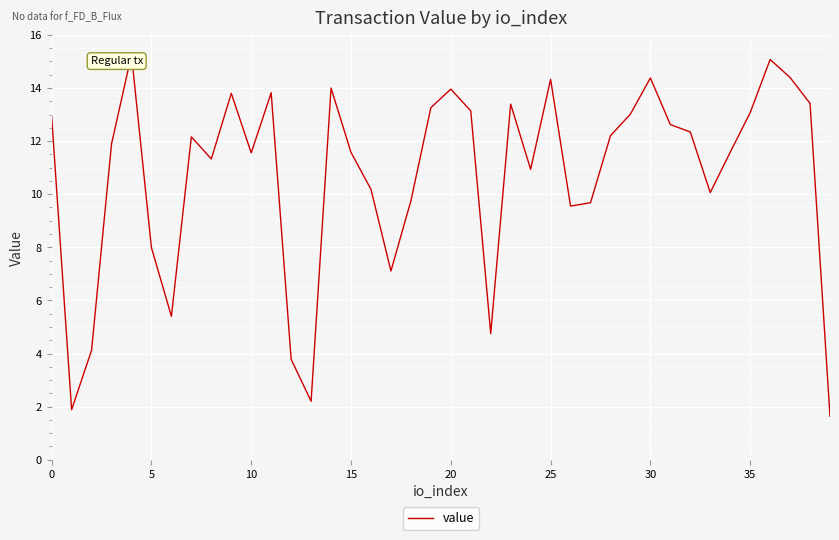

What is the difference between the maximum and minimum values?

13.6